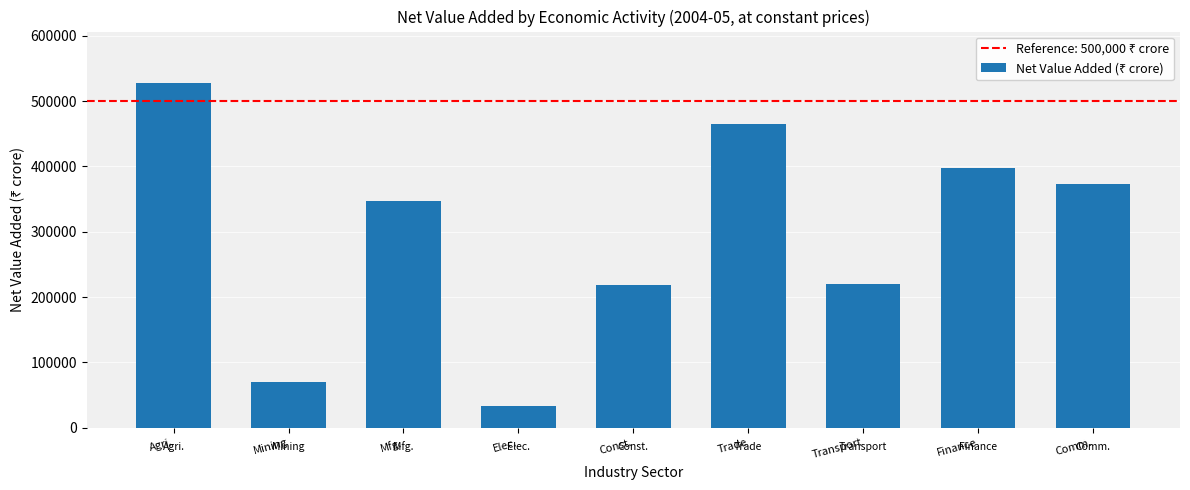

What is the sum of all values?

2651573